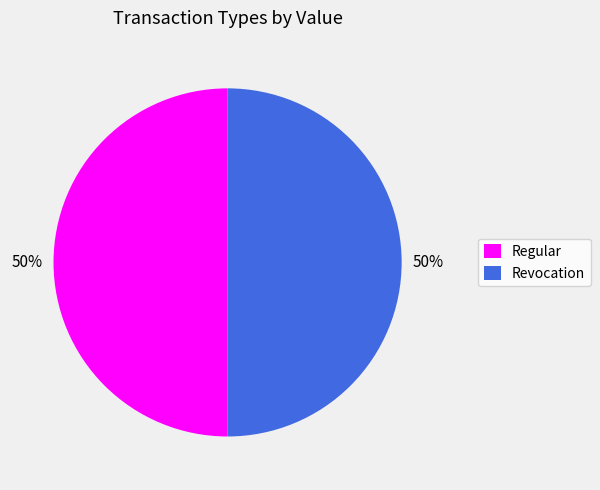

How many segments does this pie chart have?

2